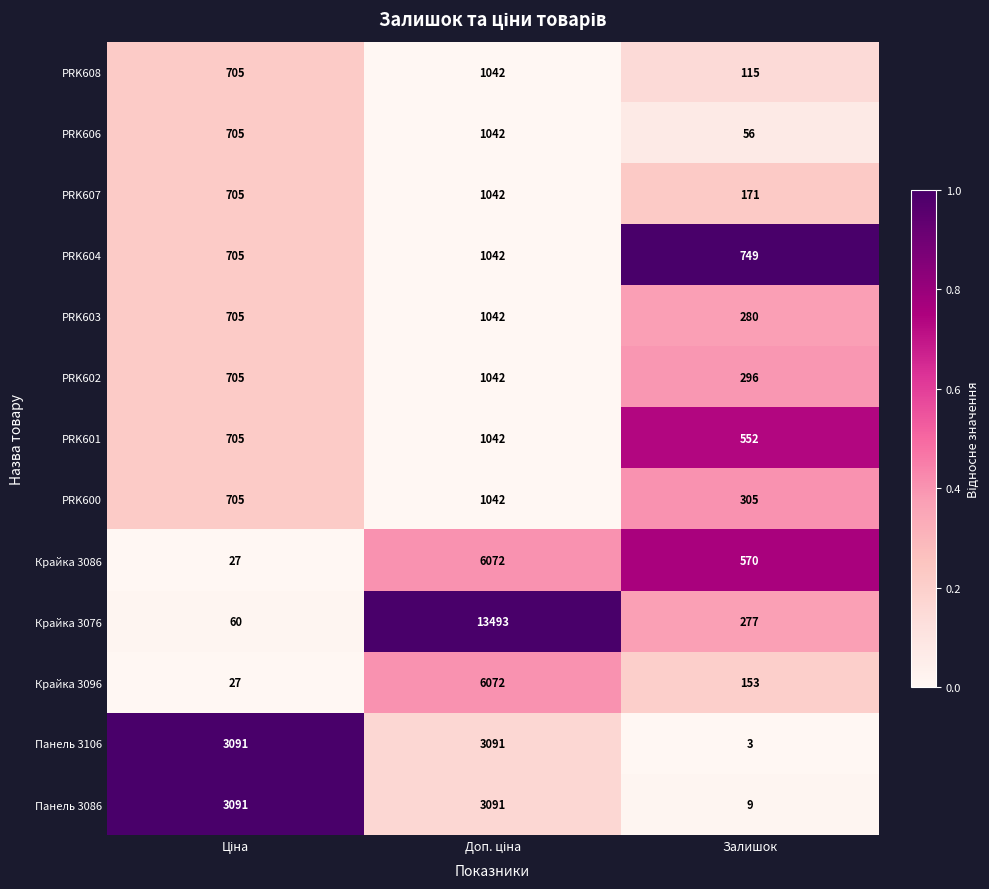

What value does the Крайка 3086 series have at Залишок, to the nearest 10?

570